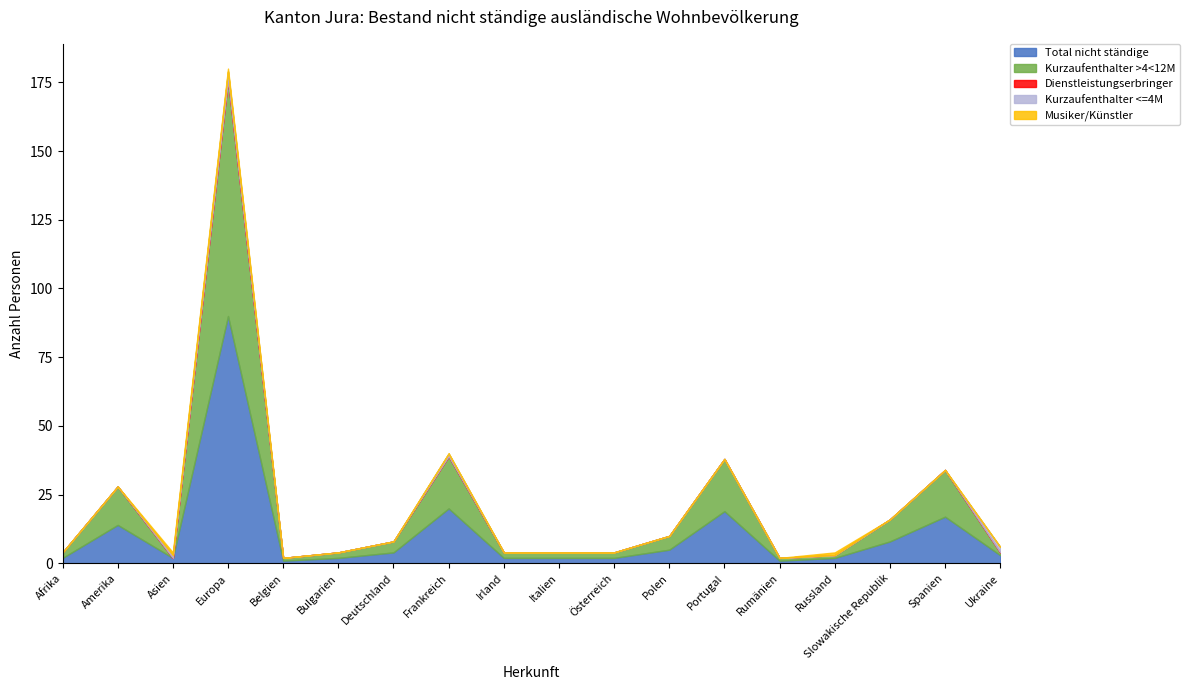

What is the difference between the second highest and minimum values in the Kurzaufenthalter <=4M series?

2